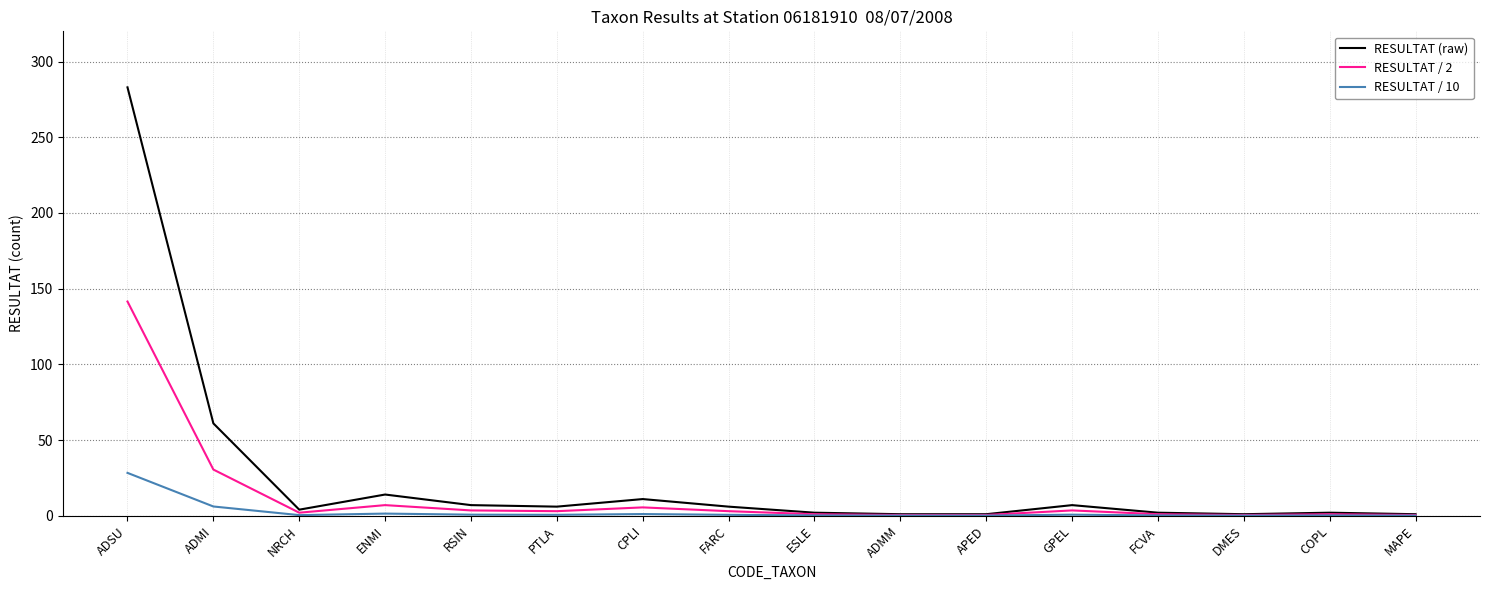

True or false: RESULTAT (raw) has a value of 61.0 at ADMI.

True